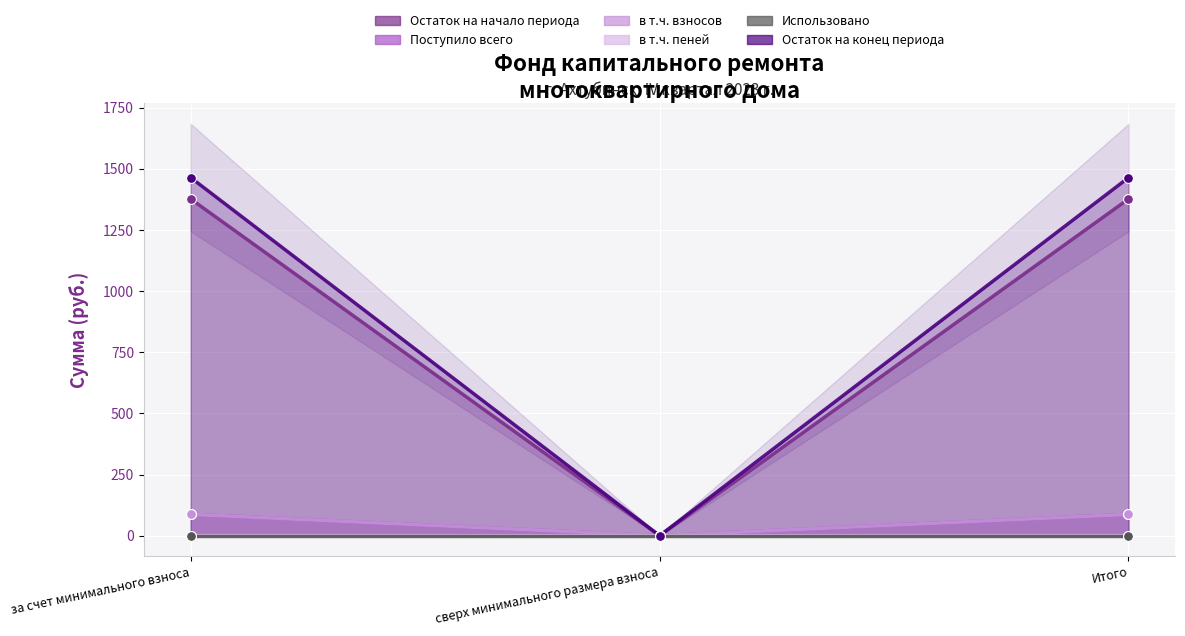

At how many categories does at least one series exceed 321?

2